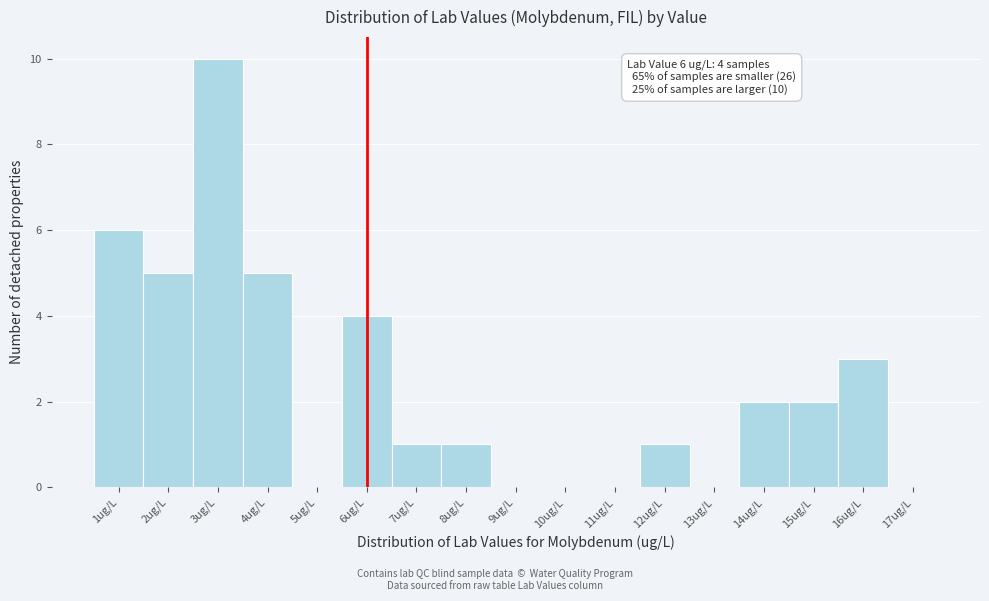

Over which range of the x-axis is the bar tallest?

2.5 to 3.5